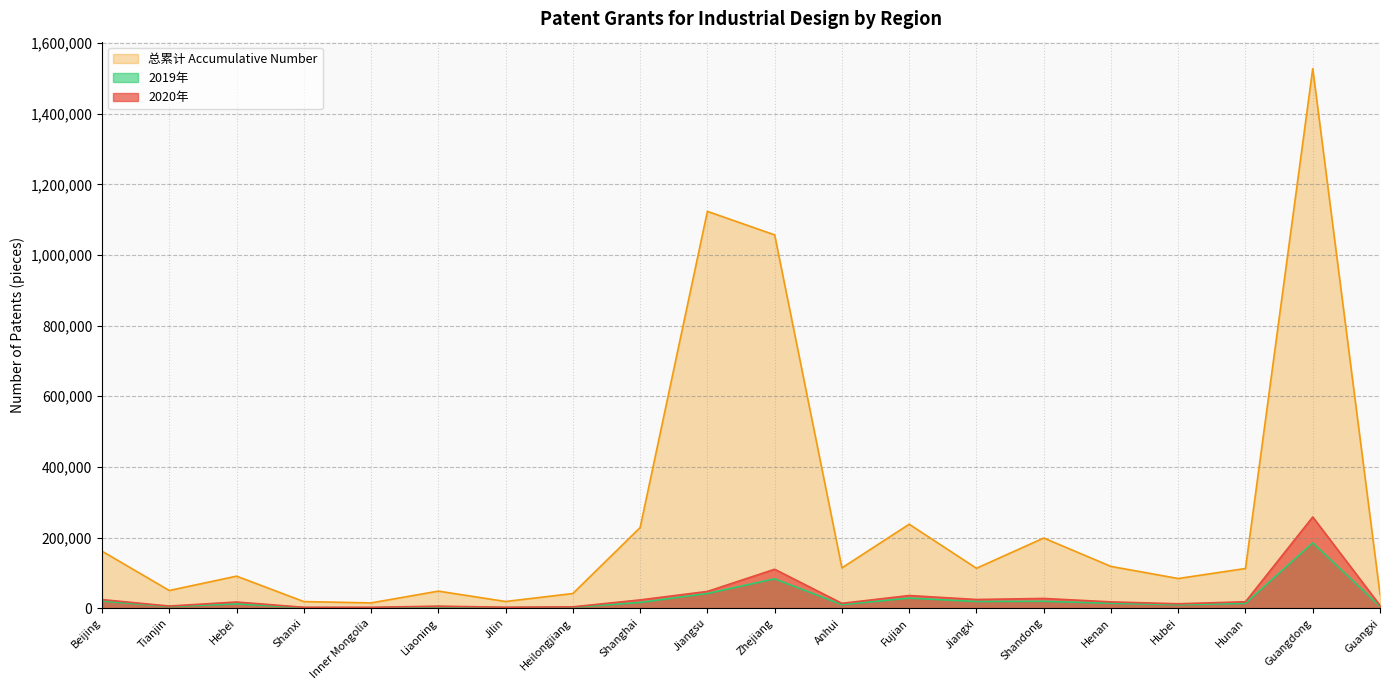

Where is the first local minimum for 2020年?

Tianjin